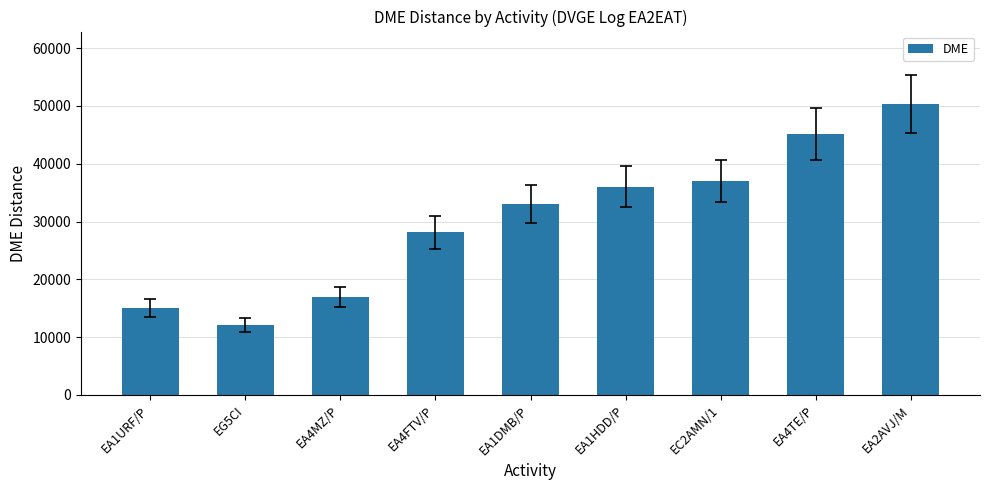

Count the number of categories in the chart.

9